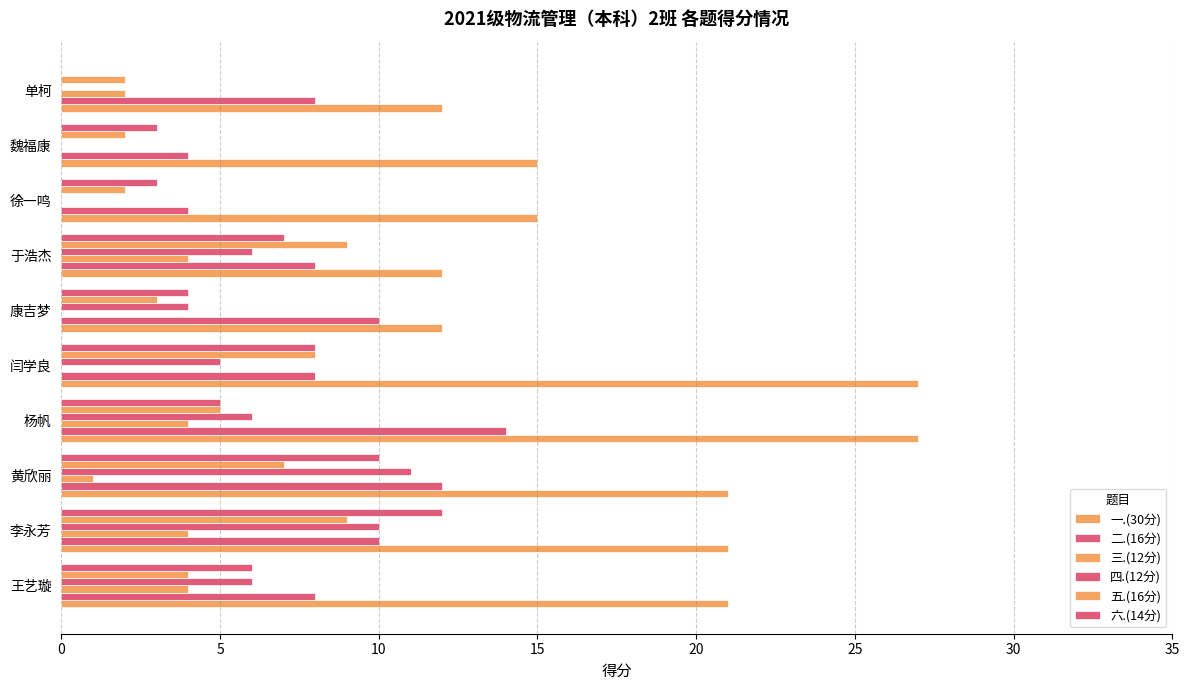

How many distinct data groups are displayed?

6